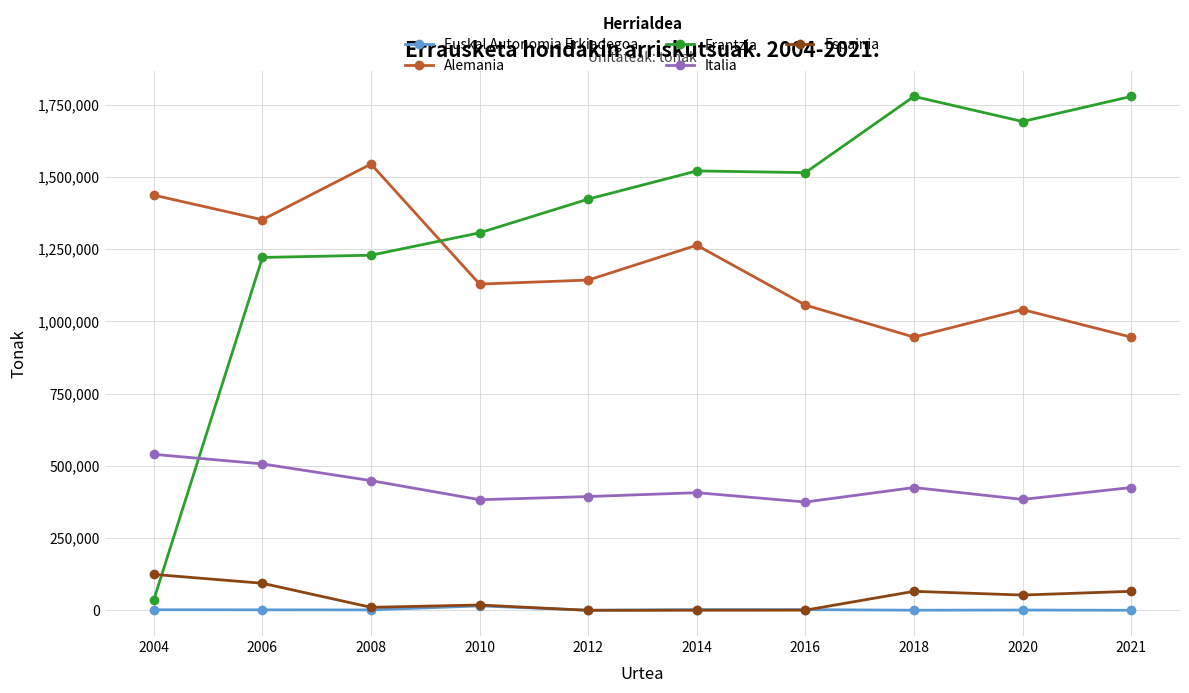

In Italia, how many points are lower than both neighbors (excluding endpoints)?

3